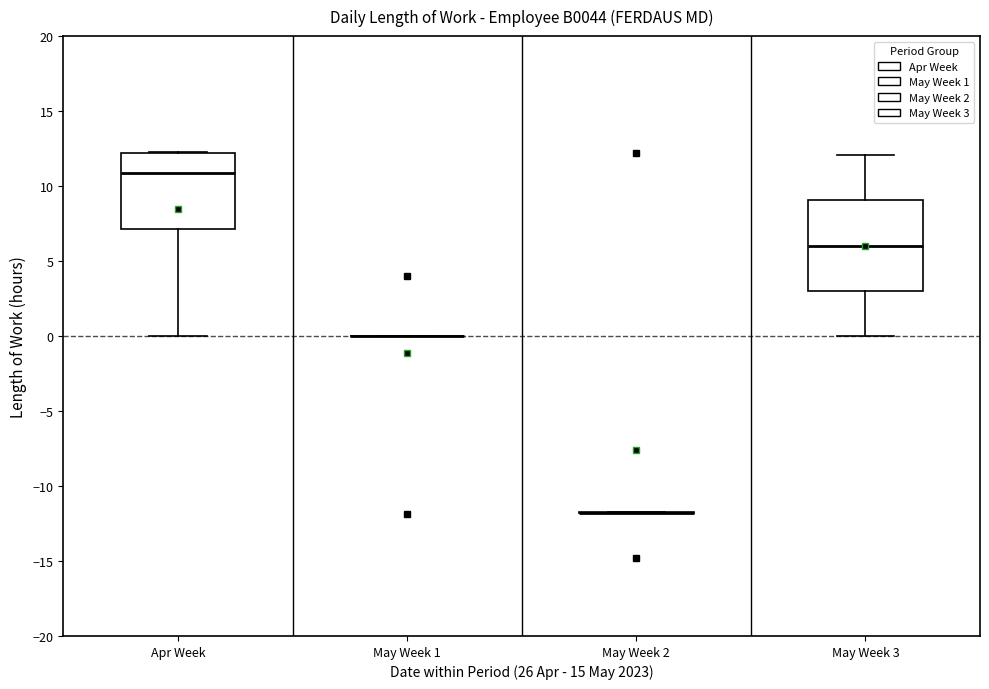

Reading left to right, transcribe this box plot: for each box, give where its median line is, the range the box spans, and where its two whiskers end, as read against the y-axis. The values are not printed on the chart, so give them approximately, as read against the axis.

Apr Week: median 11.0, box 7.0 to 12.0, whiskers 0.0 to 12.0
May Week 1: box collapsed to a line at 0.0, whiskers 0.0 to 0.0
May Week 2: box collapsed to a line at -12.0, whiskers -12.0 to -11.5
May Week 3: median 6.0, box 3.0 to 9.0, whiskers 0.0 to 12.0